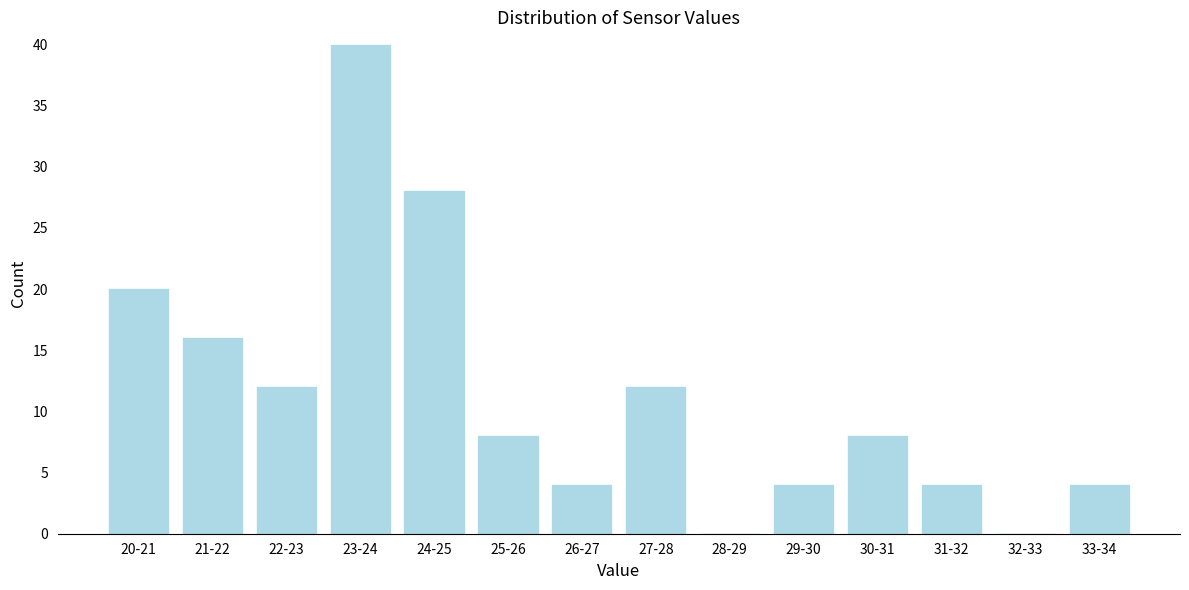

Reading left to right, extract all data points from this chart.

20-21=20	21-22=16	22-23=12	23-24=40	24-25=28	25-26=8	26-27=4	27-28=12	28-29=0	29-30=4	30-31=8	31-32=4	32-33=0	33-34=4